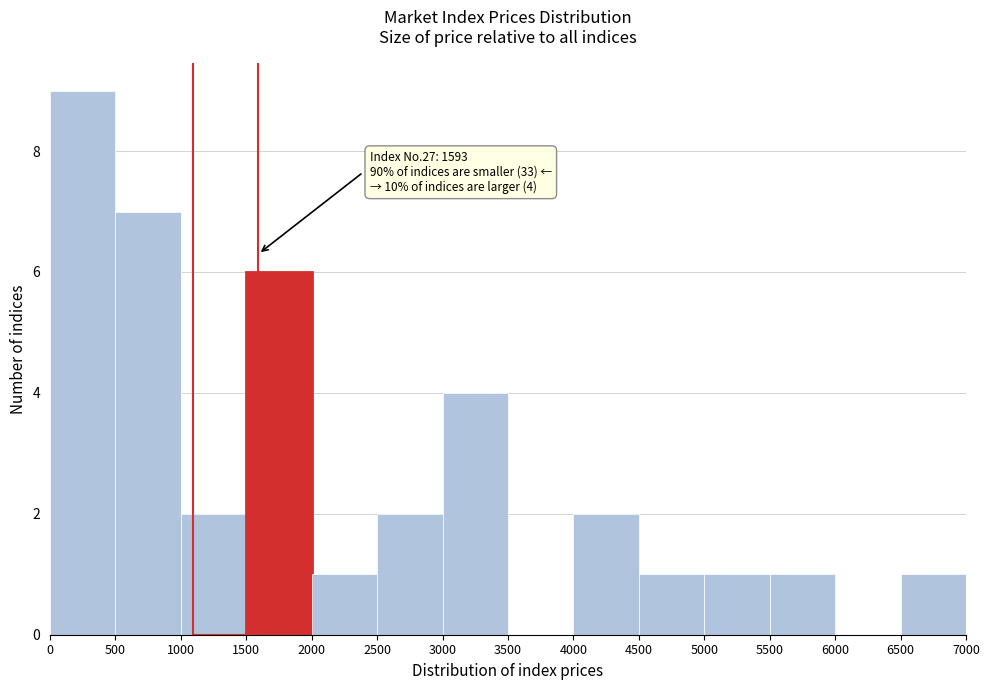

Over which range of the x-axis is the bar tallest?

0 to 500